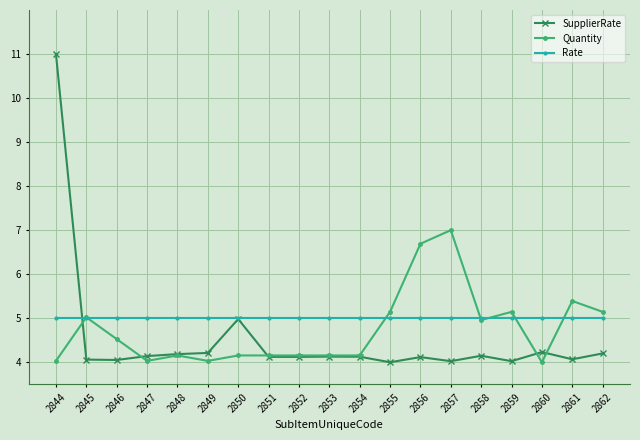

How many series are shown in this chart?

3